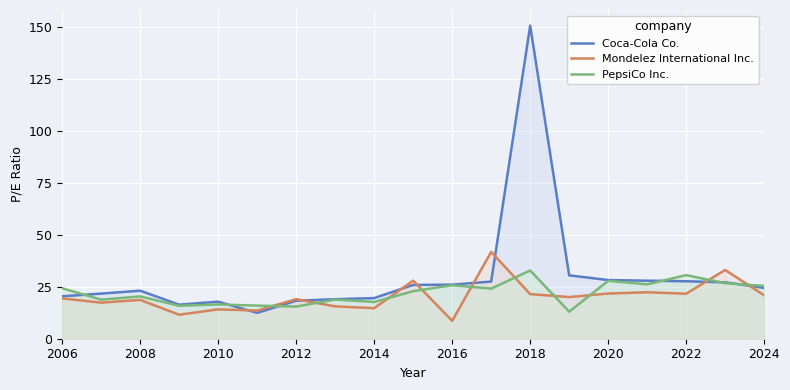

List the series in order of their peak value, lowest first.

PepsiCo Inc., Mondelez International Inc., Coca-Cola Co.